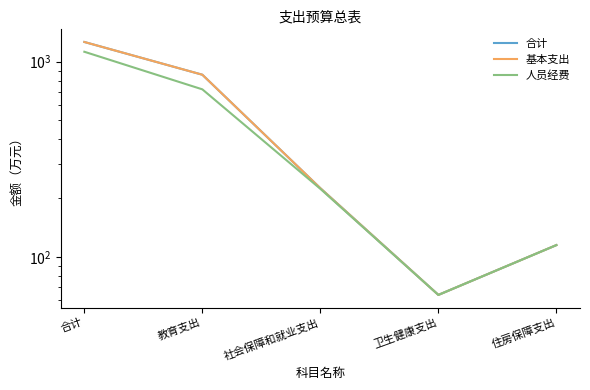

At which category does 基本支出 reach its first local valley?

卫生健康支出